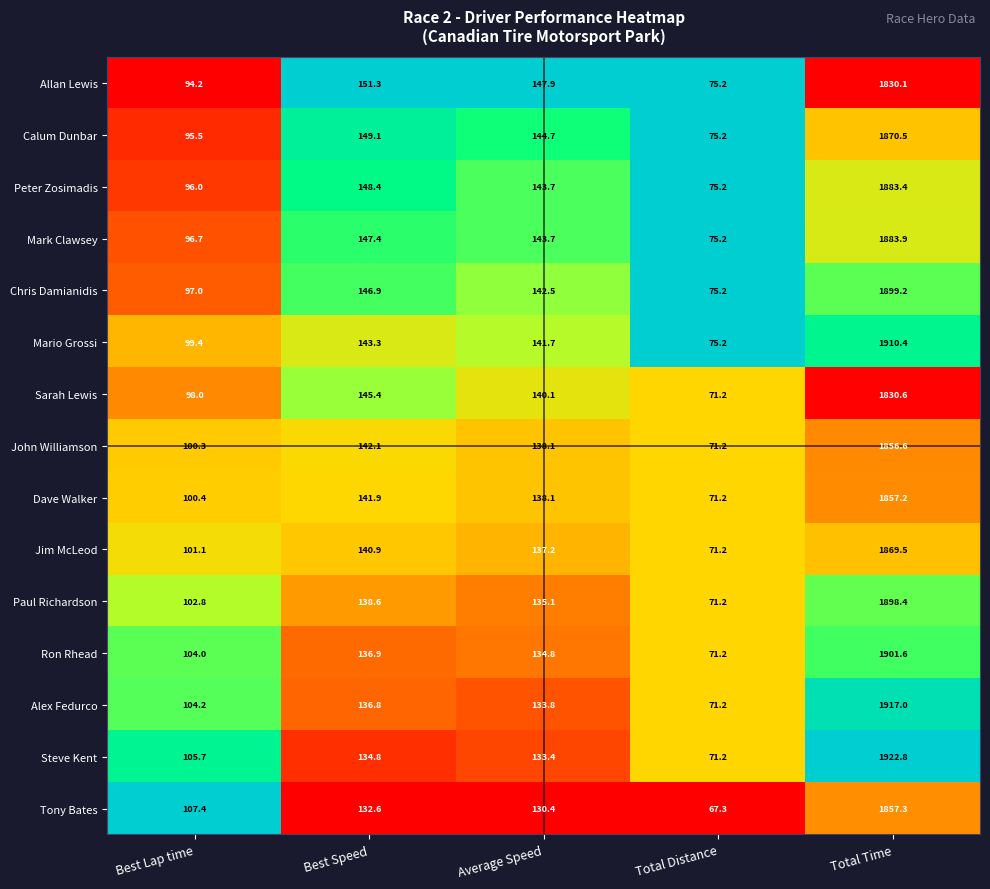

Which series changed the most between Best Speed and Total Distance?

Allan Lewis